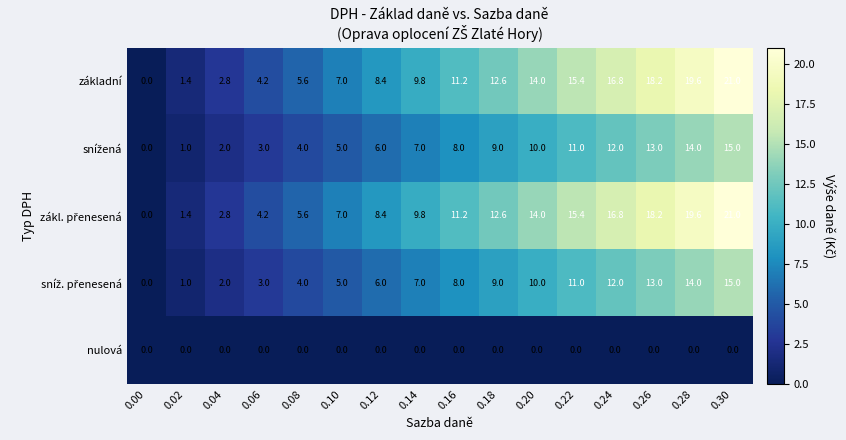

What is the highest value of the základní series?

21.0